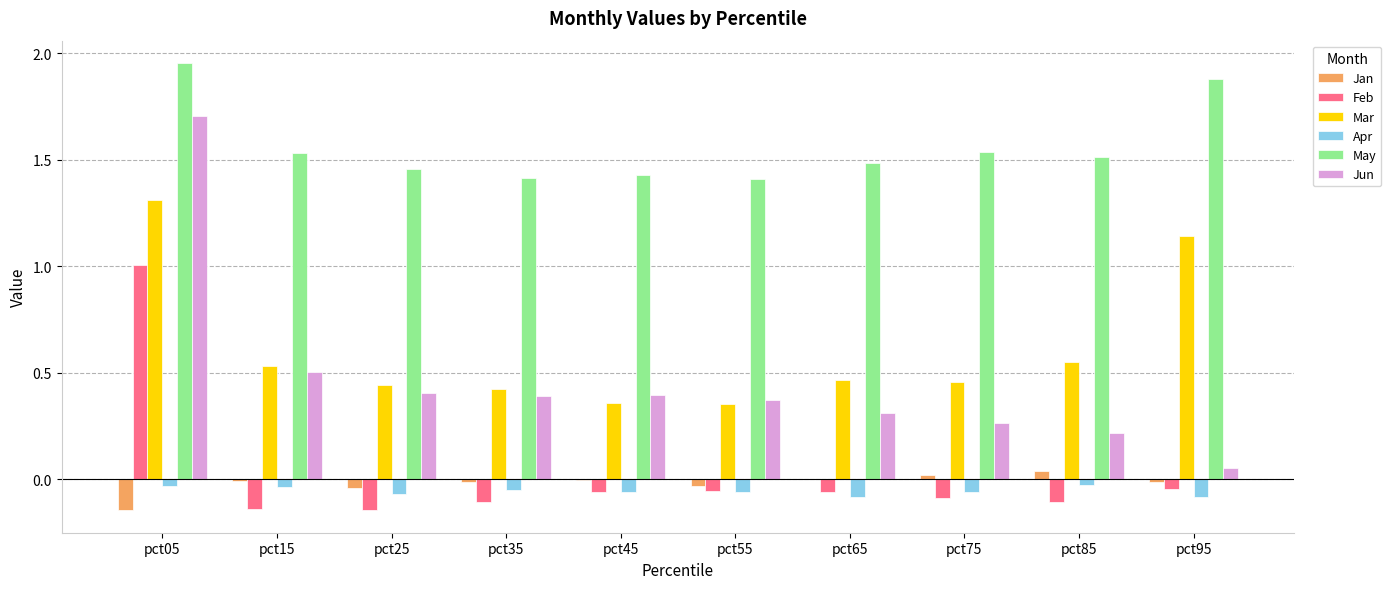

Which series has the largest total across all categories?

May